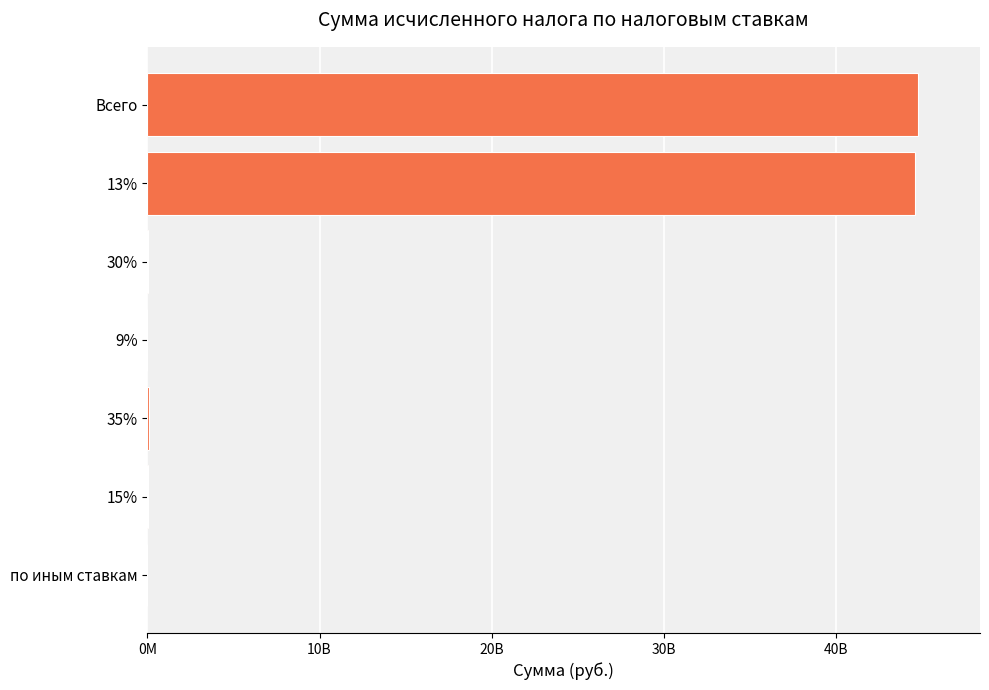

What is the difference between the maximum and minimum values?

44781285490